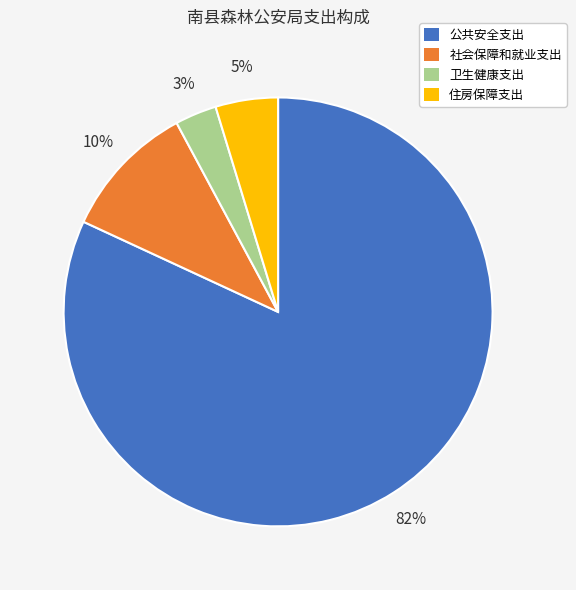

To the nearest percent, what is the difference between the largest and smallest slice percentages?

79%